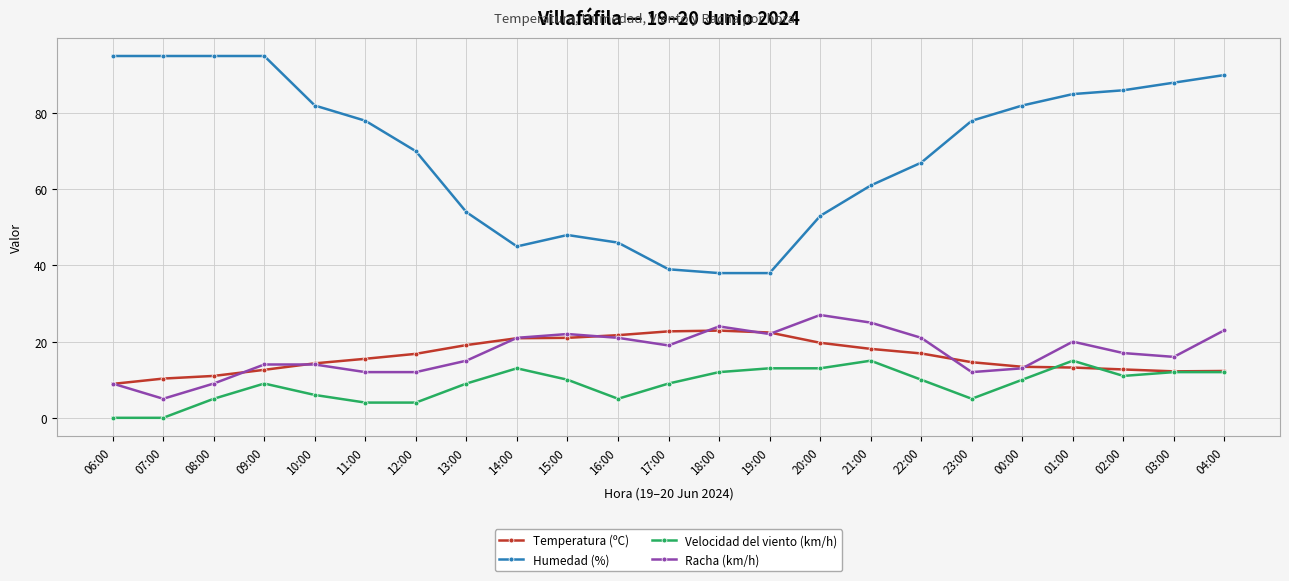

How many data points does each series have?

23